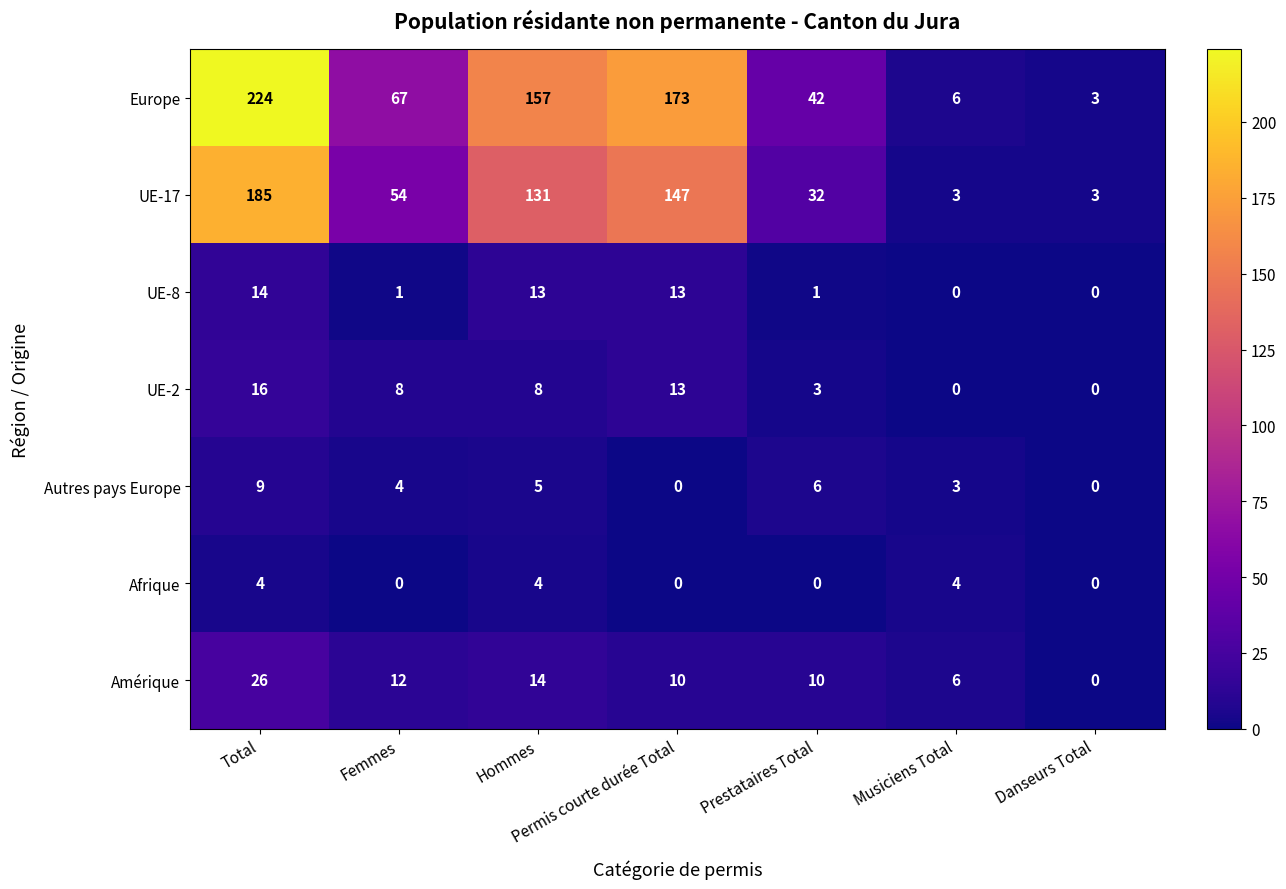

What is the difference between the highest and lowest values at Prestataires Total?

42